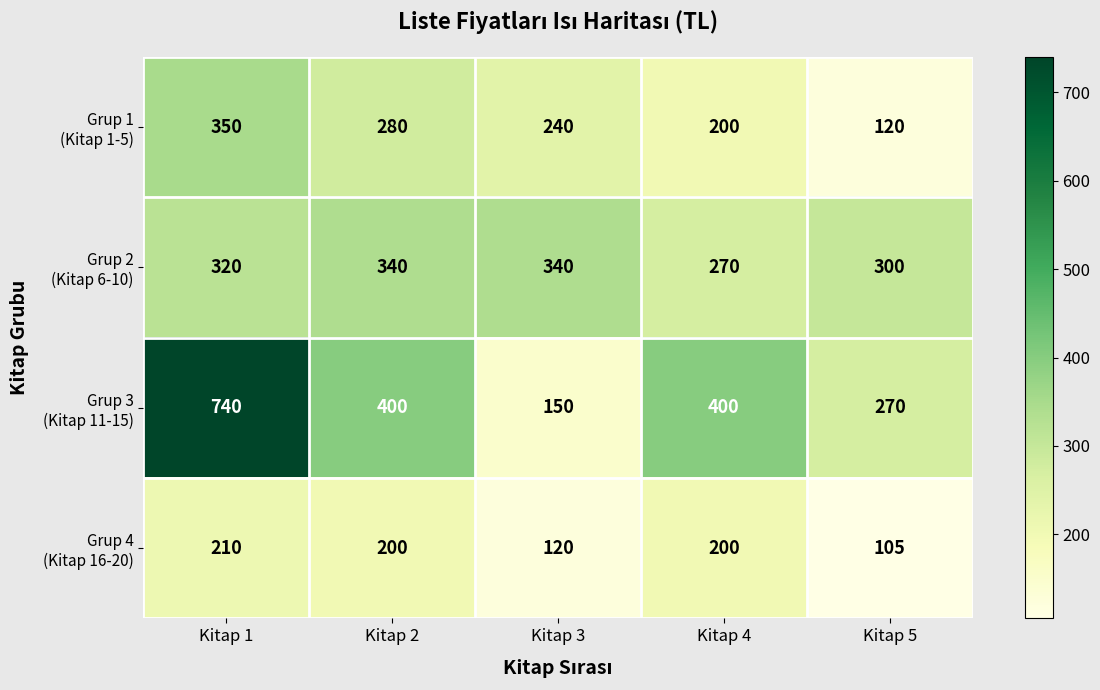

What is the difference between the highest and lowest values at Kitap 4?

200